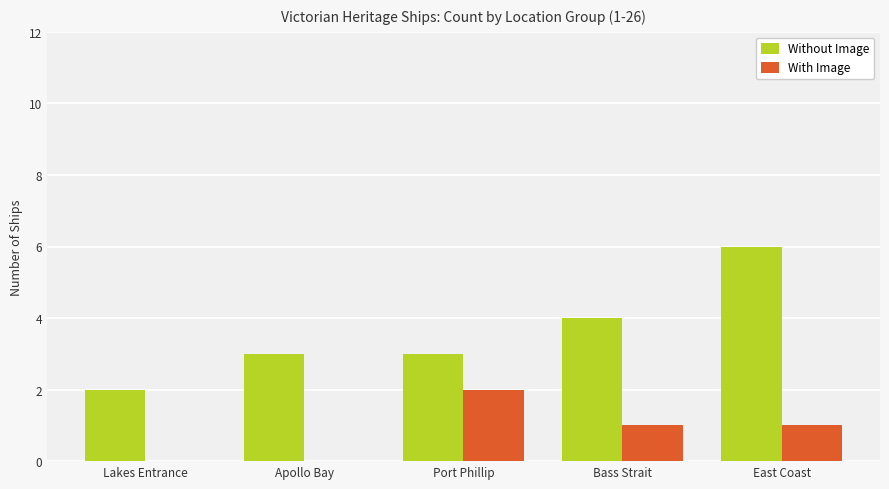

The value of With Image at East Coast is 1. True or false?

True